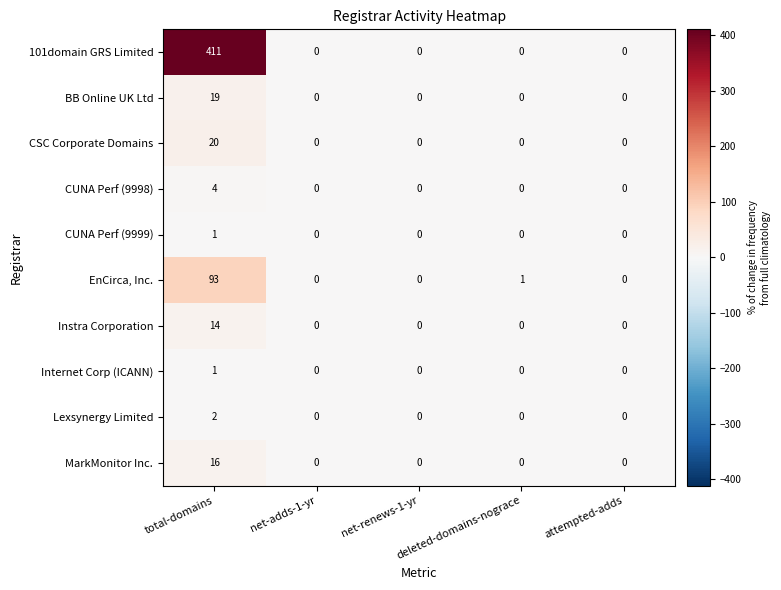

At how many categories does at least one series exceed 263?

1